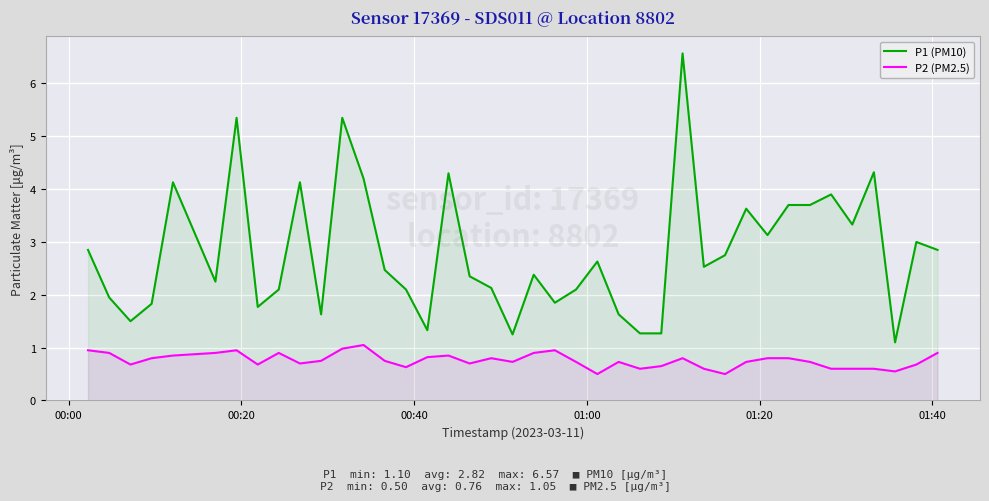

List the series in order of their overall mean, lowest first.

P2 (PM2.5), P1 (PM10)